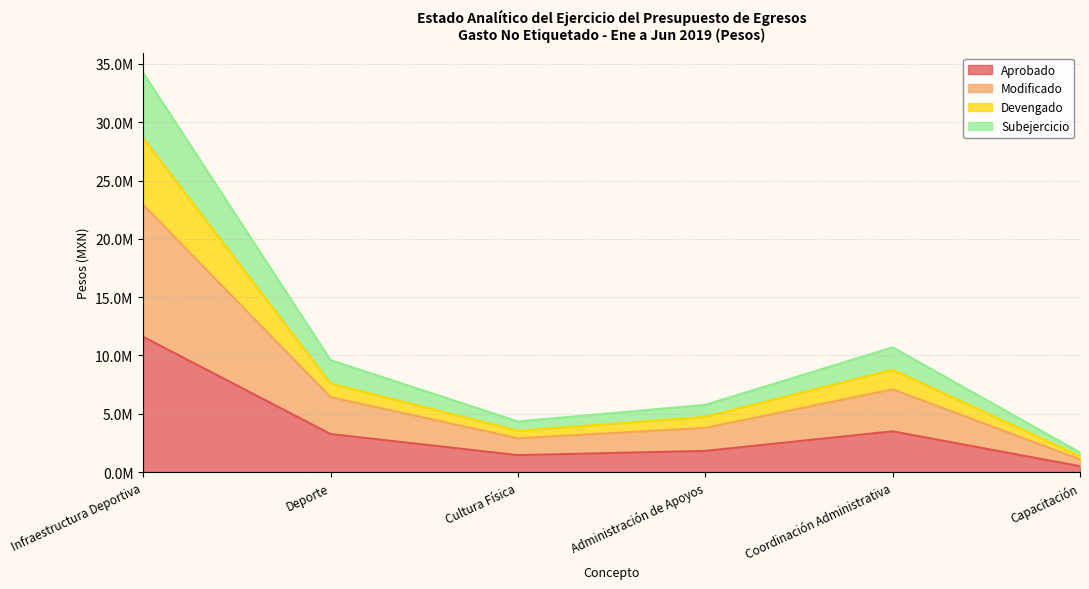

Does the chart have visible grid lines?

Yes